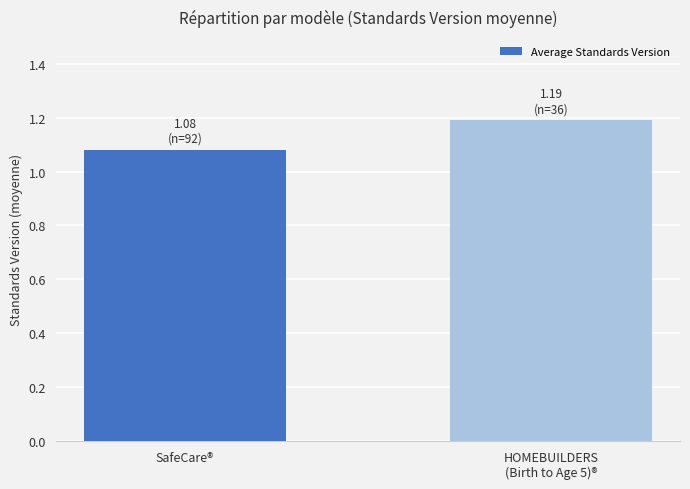

Rank the categories by value from lowest to highest.

SafeCare®, HOMEBUILDERS
(Birth to Age 5)®